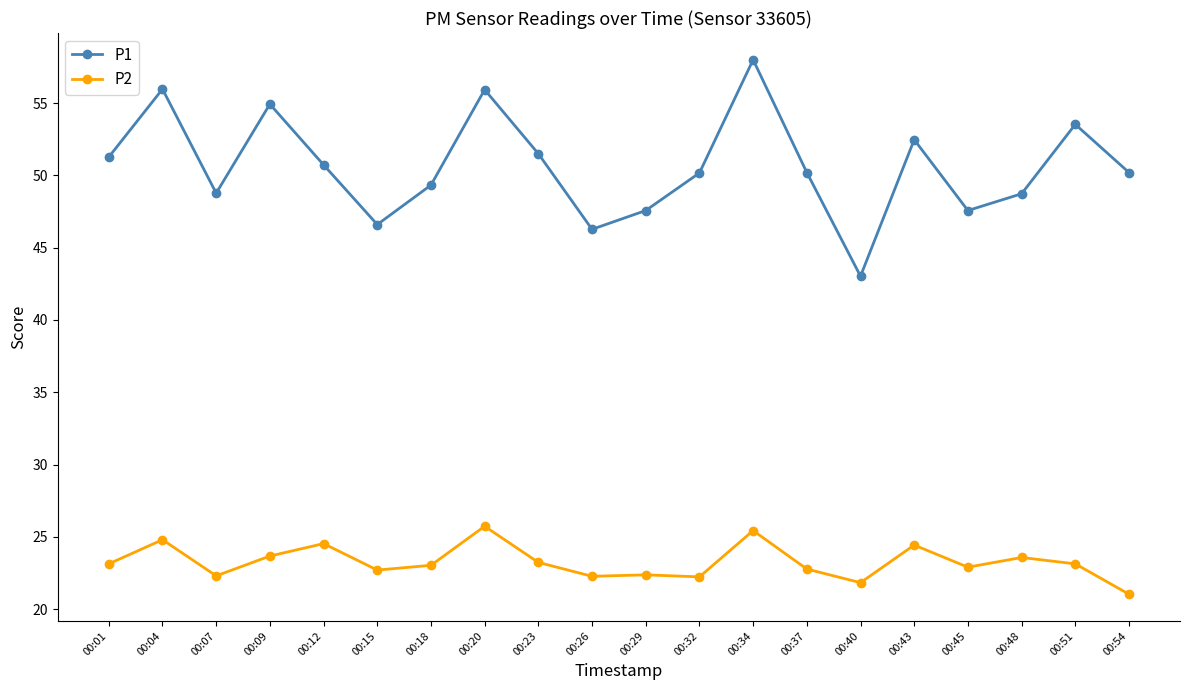

True or false: P1 has a value of 50.2 at 00:32.

True